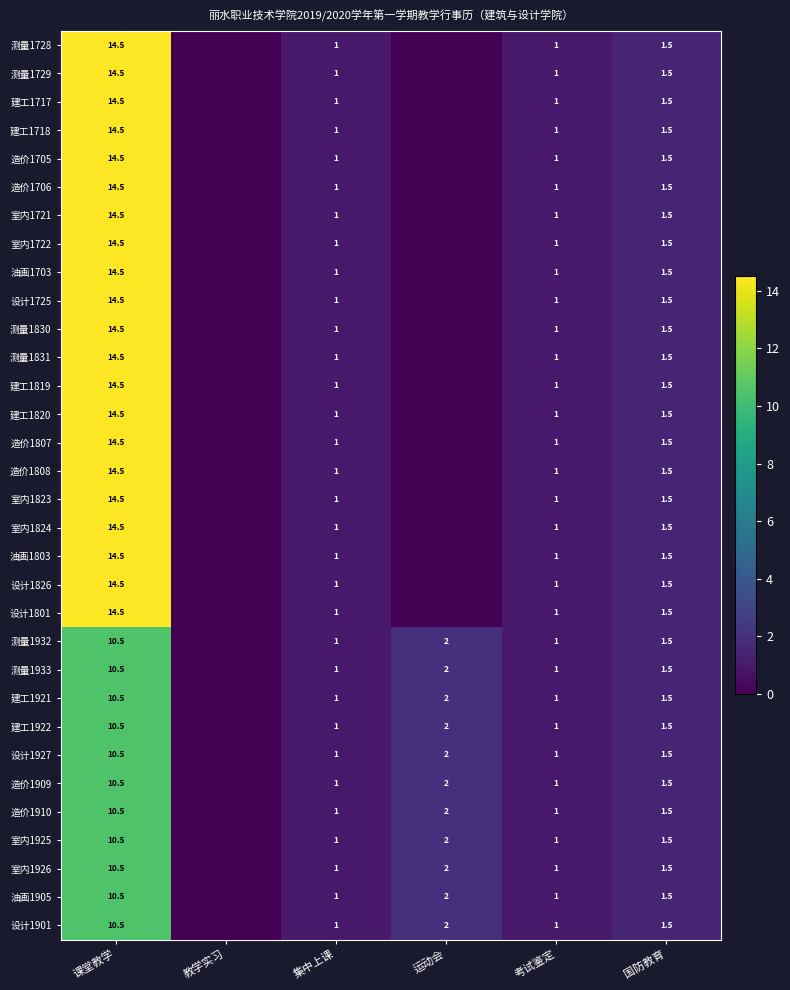

The value of 油画1905 at 考试鉴定 is 1.0. True or false?

True